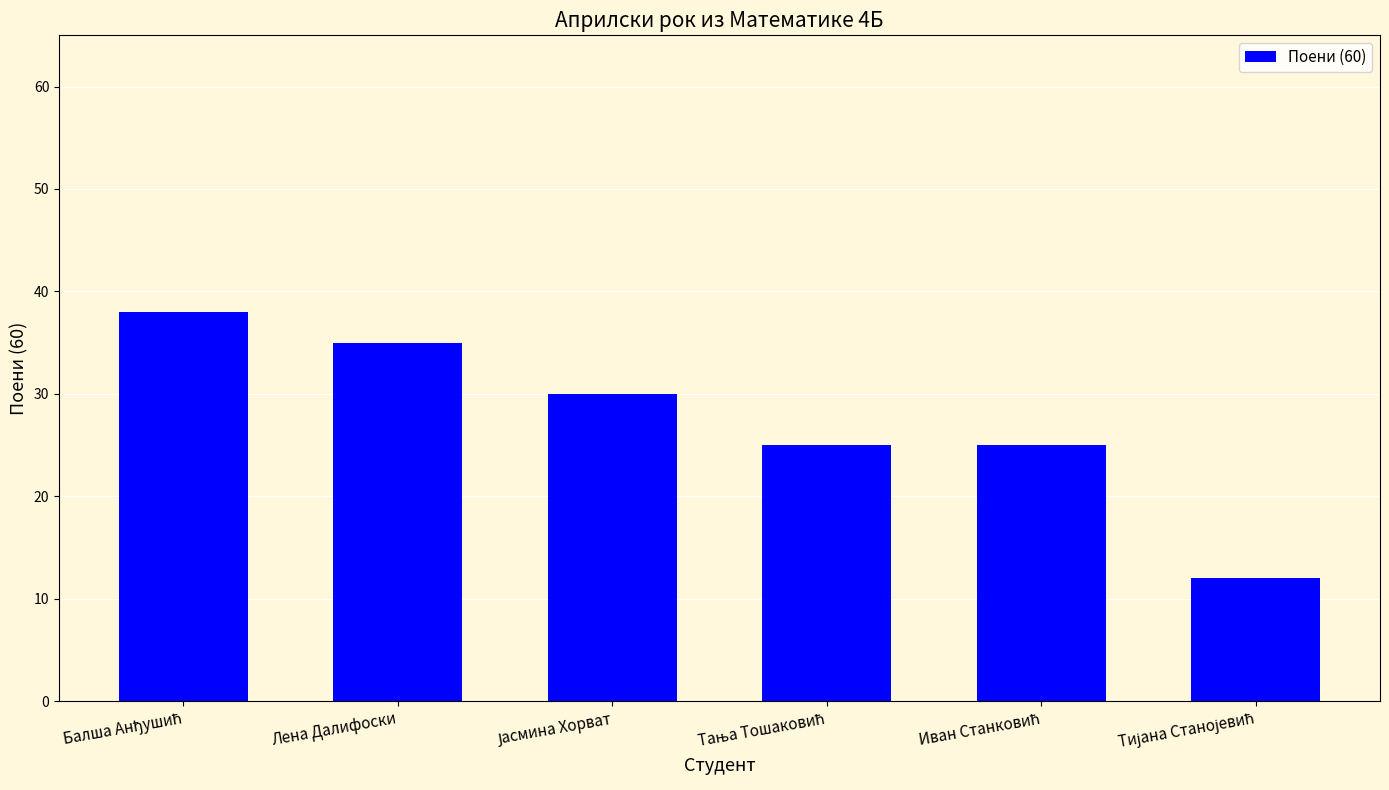

The value at Лена Далифоски is 10. True or false?

False